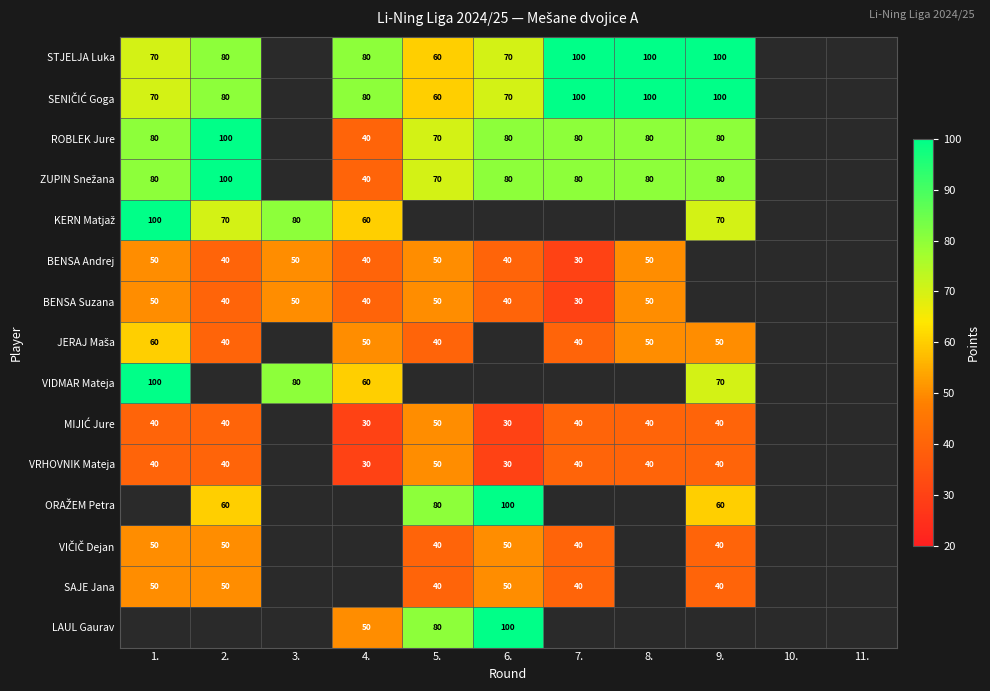

What is the sum of the VRHOVNIK Mateja values at 6. and 7.?

70